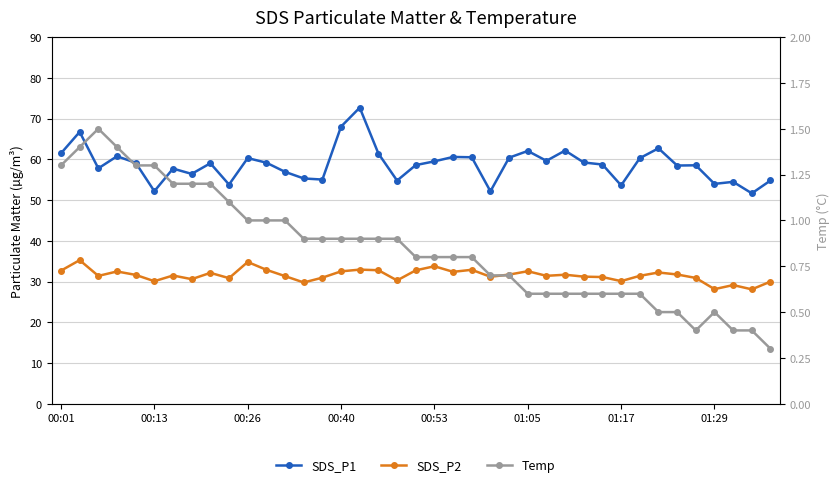

True or false: SDS_P2 and SDS_P1 intersect in this chart.

False